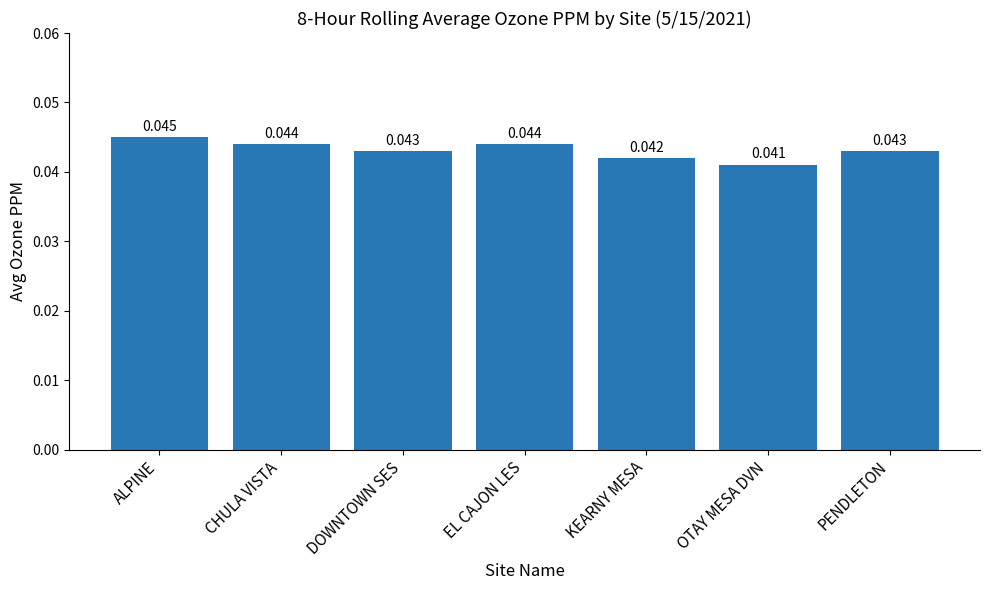

How many data points does each series have?

7